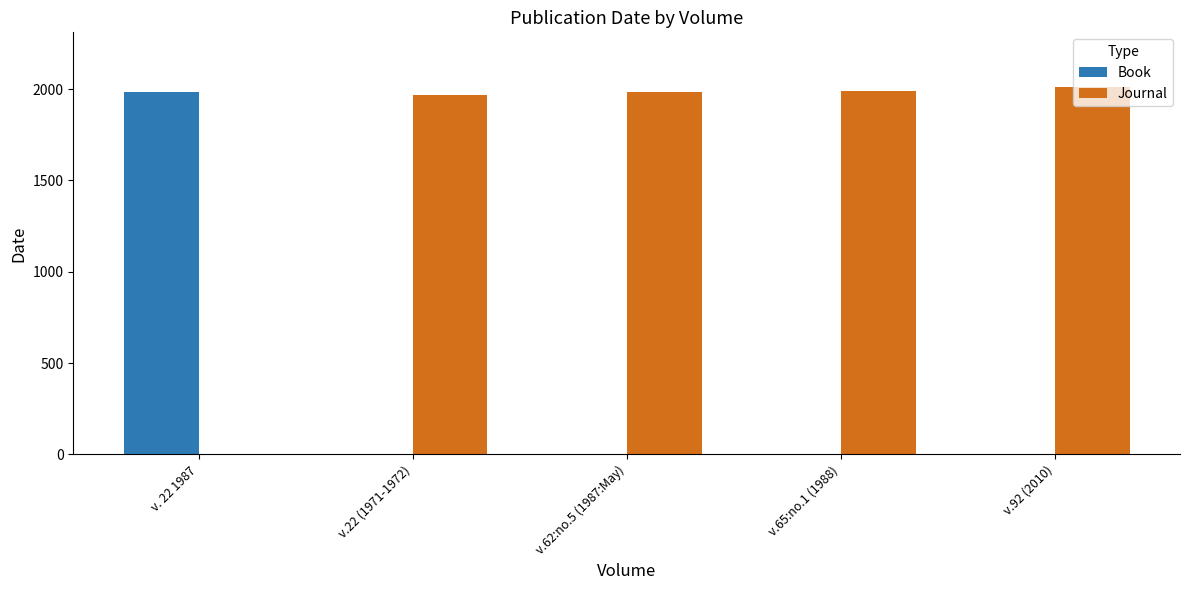

How many groups of bars are there?

5